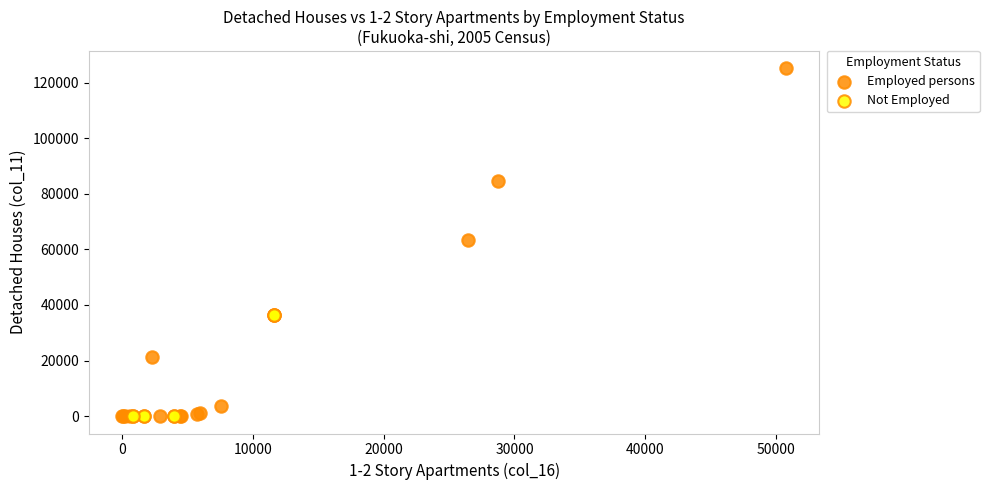

Which series has the largest Y range (max minus min)?

Employed persons